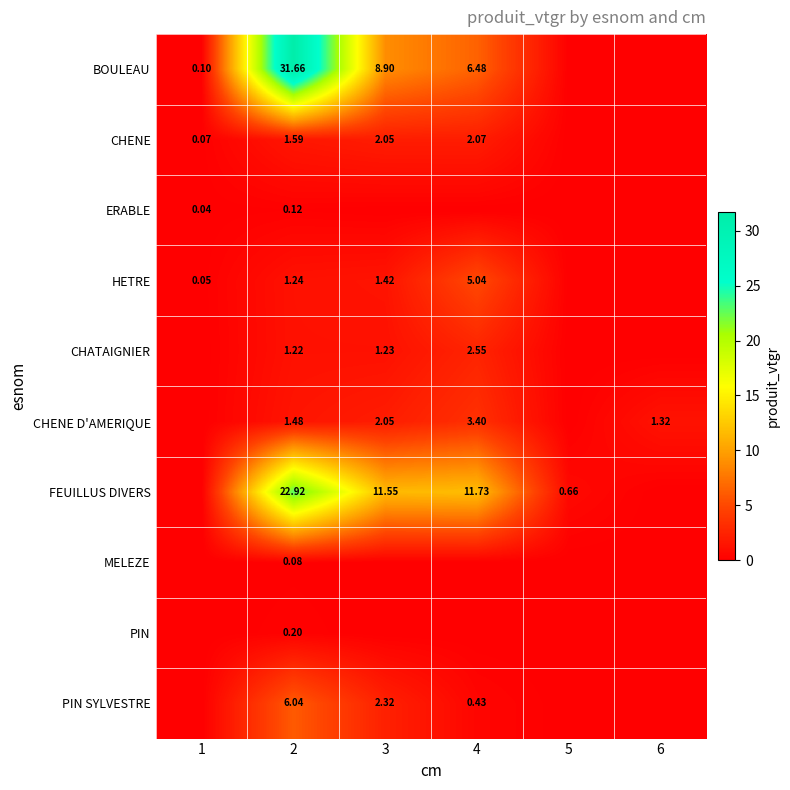

What is the difference between the maximum and minimum values in the CHATAIGNIER series?

2.5